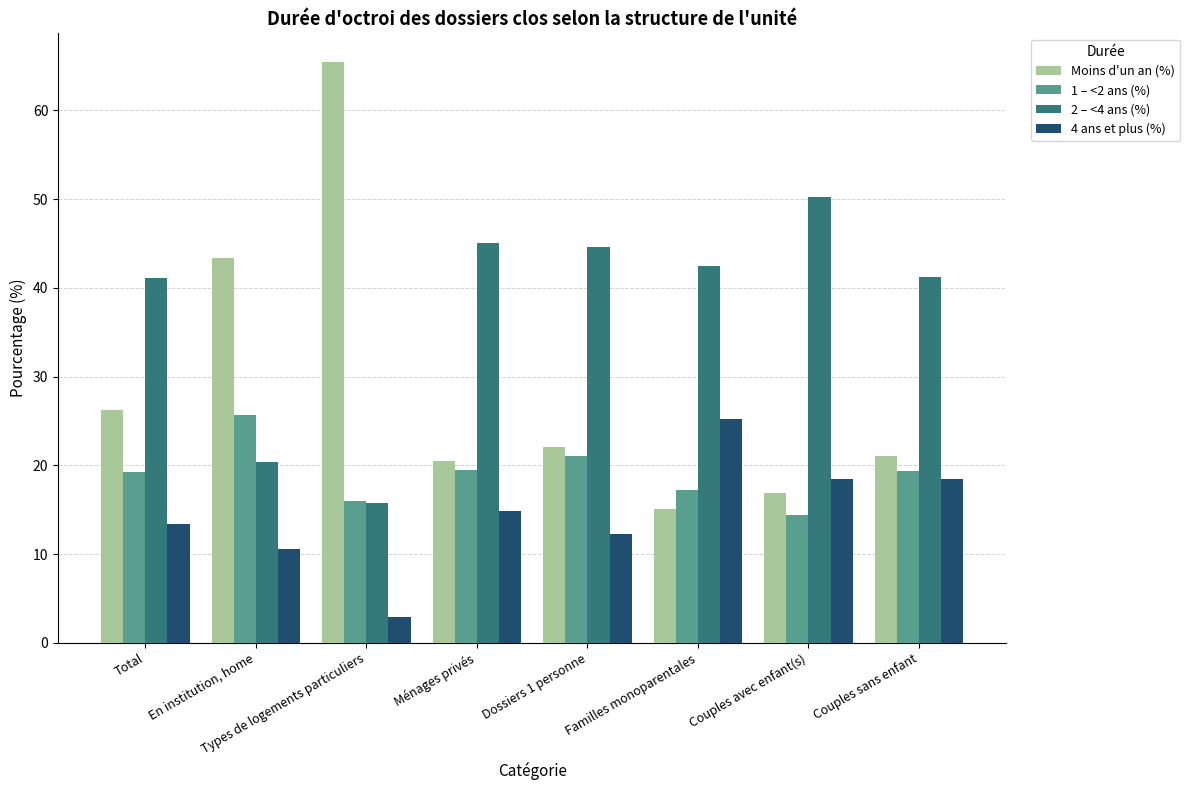

What value does the Moins d'un an (%) series have at Dossiers 1 personne?

22.1